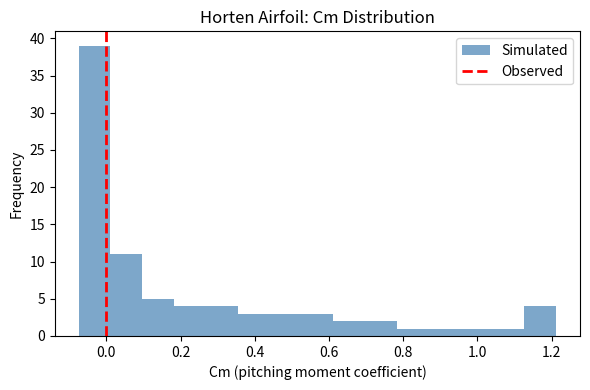

Which range on the x-axis has the tallest bar?

-0.08 to 0.02